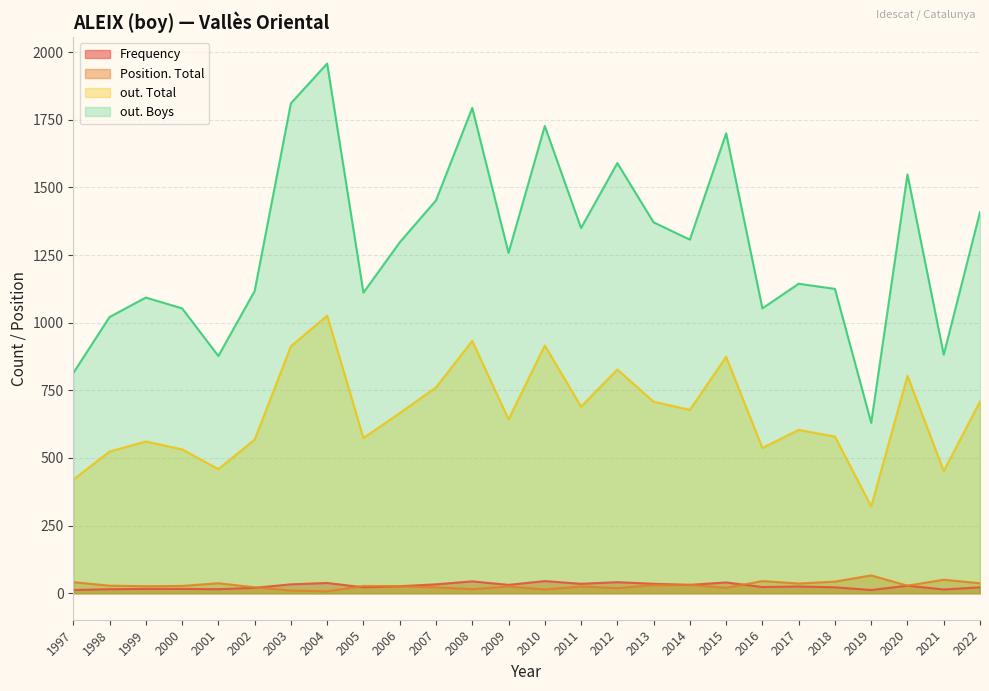

Rank the series at 2009 from lowest to highest value.

Position. Total, Frequency, out. Total, out. Boys